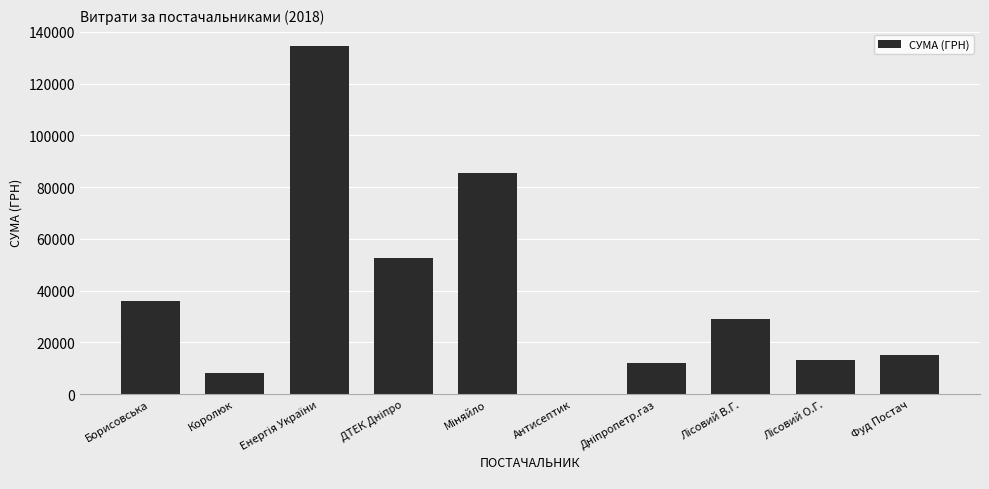

The value at Королюк is 8259.6. True or false?

True